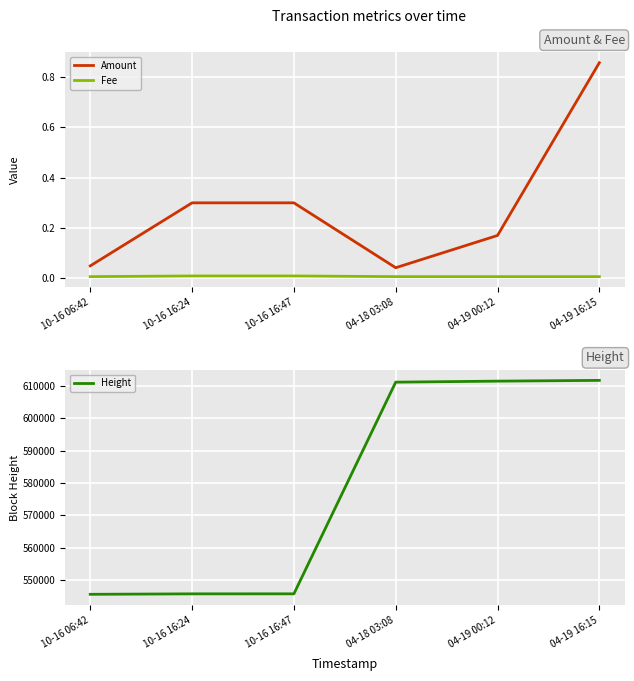

True or false: Amount has a value of 0.4 at 04-19 16:15.

False